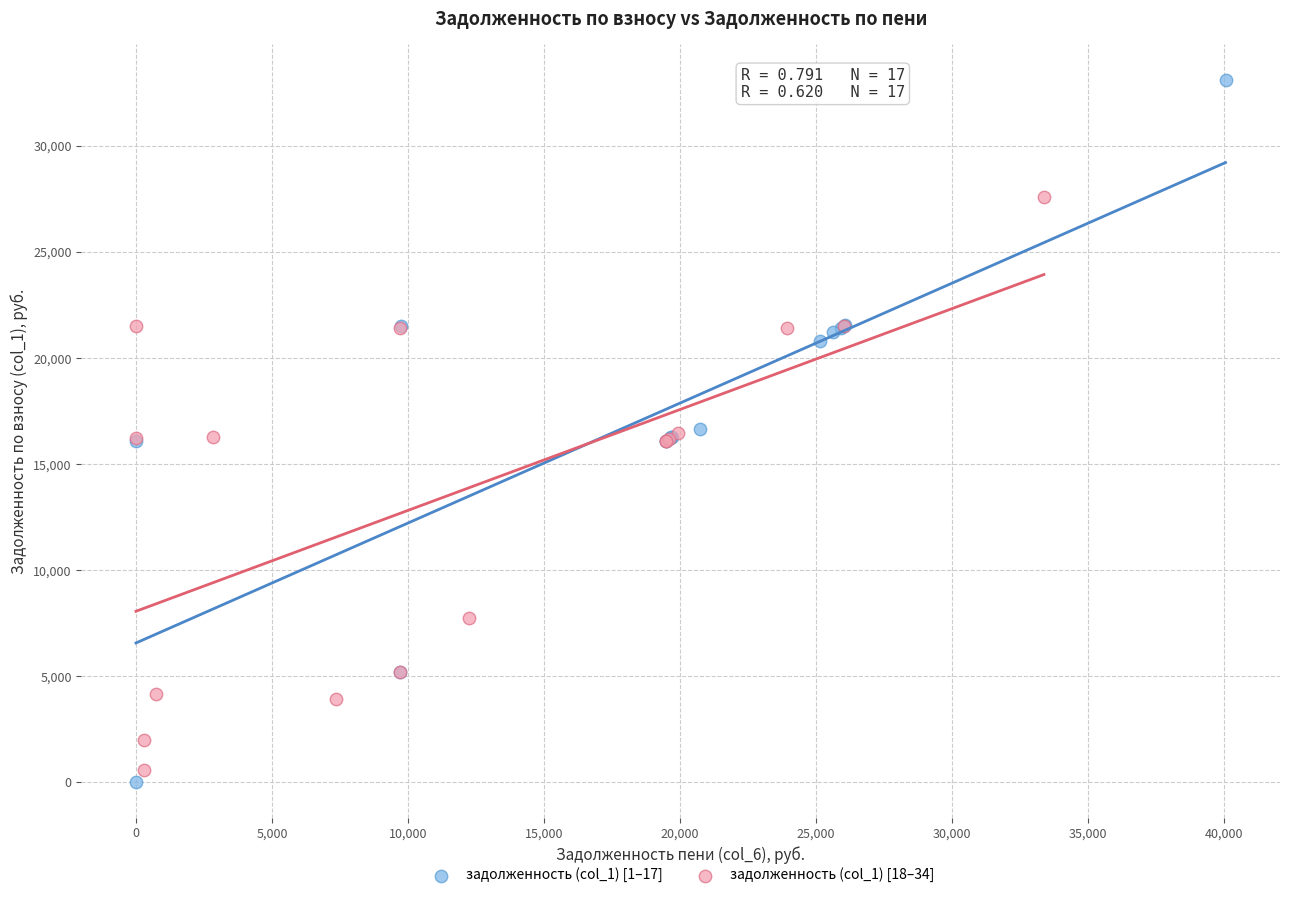

Which series has the widest spread of Y values?

задолженность (col_1) [1–17]